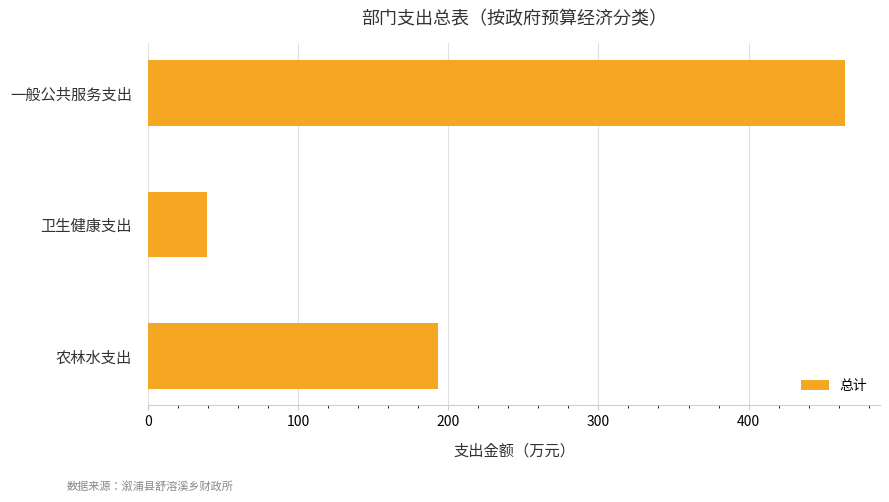

Reading top to bottom, what are all the values shown in this chart?

464.3	39.3	193.4